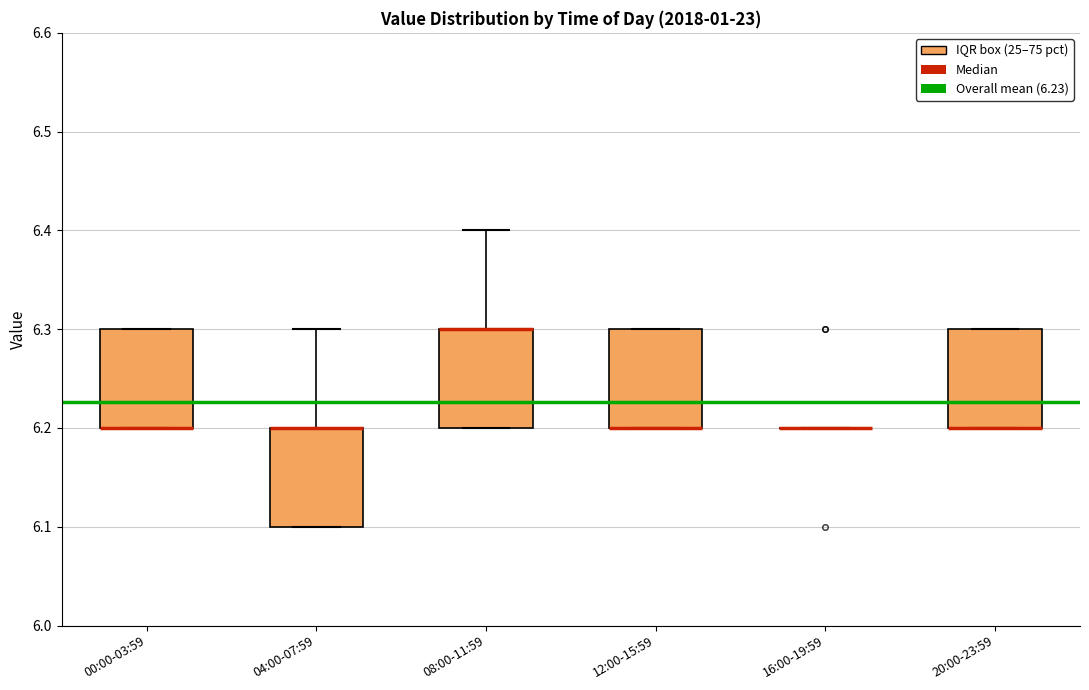

Reading left to right, read every box against the y-axis: the position of its median line, the range the box covers, and the ends of its whiskers. The values are not printed on the chart, so give them approximately, as read against the axis.

00:00-03:59: median 6.2 (drawn on the box's lower edge), box 6.2 to 6.3, whiskers 6.2 to 6.3
04:00-07:59: median 6.2 (drawn on the box's upper edge), box 6.1 to 6.2, whiskers 6.1 to 6.3
08:00-11:59: median 6.3 (drawn on the box's upper edge), box 6.2 to 6.3, whiskers 6.2 to 6.4
12:00-15:59: median 6.2 (drawn on the box's lower edge), box 6.2 to 6.3, whiskers 6.2 to 6.3
16:00-19:59: box collapsed to a line at 6.2, whiskers 6.2 to 6.2
20:00-23:59: median 6.2 (drawn on the box's lower edge), box 6.2 to 6.3, whiskers 6.2 to 6.3